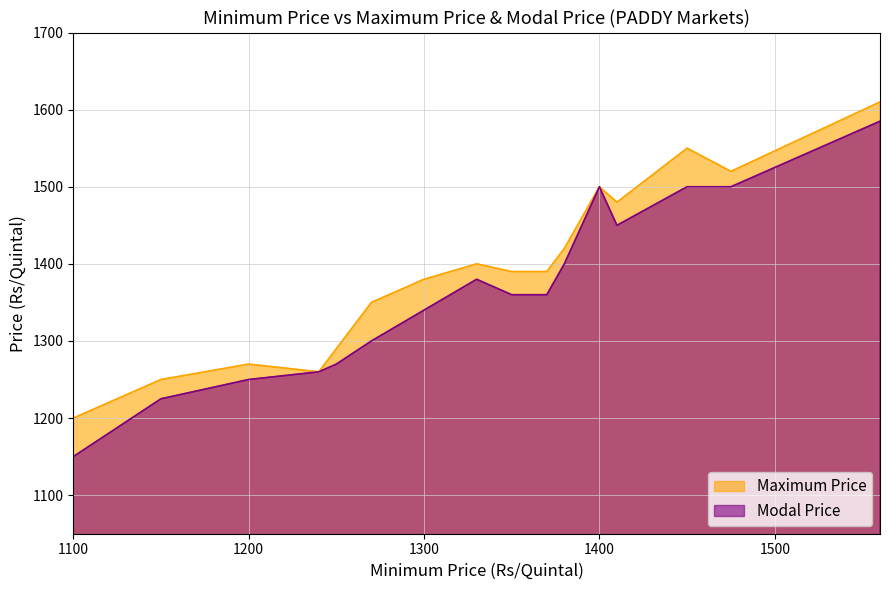

List the labels in order of Maximum Price value, largest first.

1560, 1450, 1475, 1400, 1410, 1380, 1330, 1350, 1370, 1300, 1270, 1250, 1200, 1240, 1150, 1100